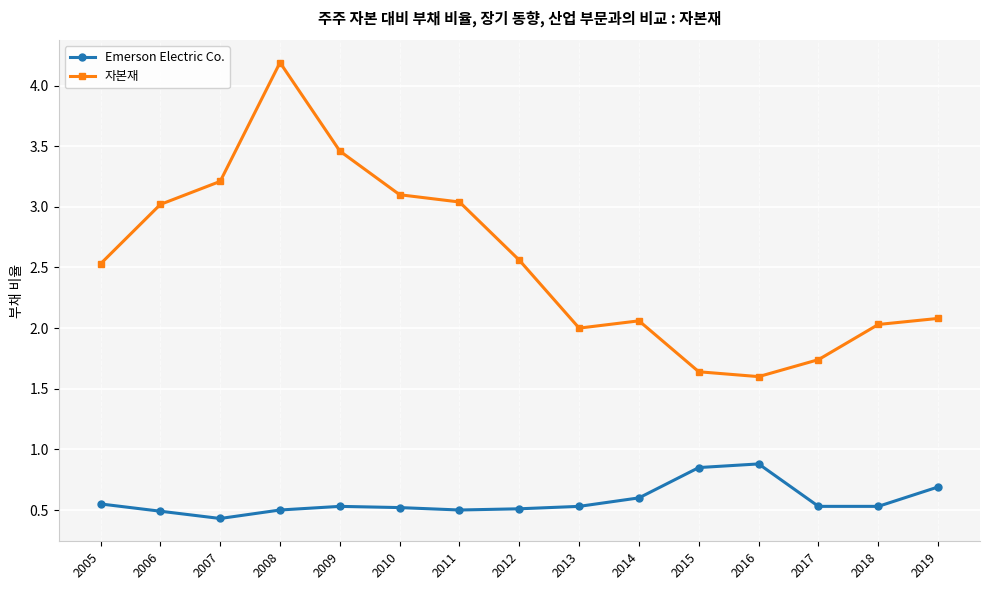

List the series in order of their overall mean, highest first.

자본재, Emerson Electric Co.